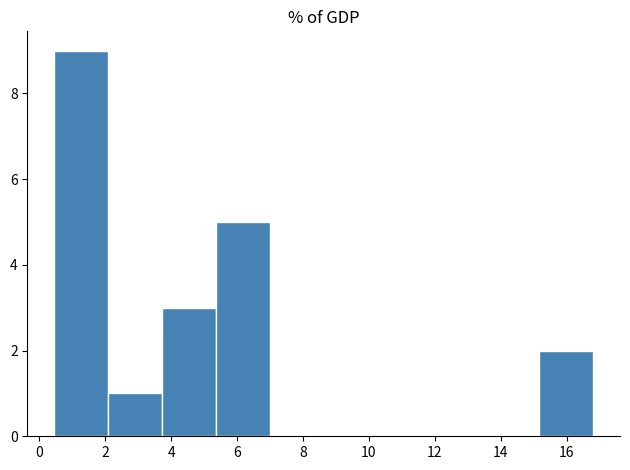

Reading left to right, list every bar in this chart as the range it spans on the x-axis followed by its height. Neither the bar edges nor the heights are printed on the chart, so give them approximately, as read against the axes.

0.4 to 2.0: 9
2.0 to 3.8: 1
3.8 to 5.4: 3
5.4 to 7.0: 5
7.0 to 8.6: 0
8.6 to 10.2: 0
10.2 to 11.8: 0
11.8 to 13.6: 0
13.6 to 15.2: 0
15.2 to 16.8: 2